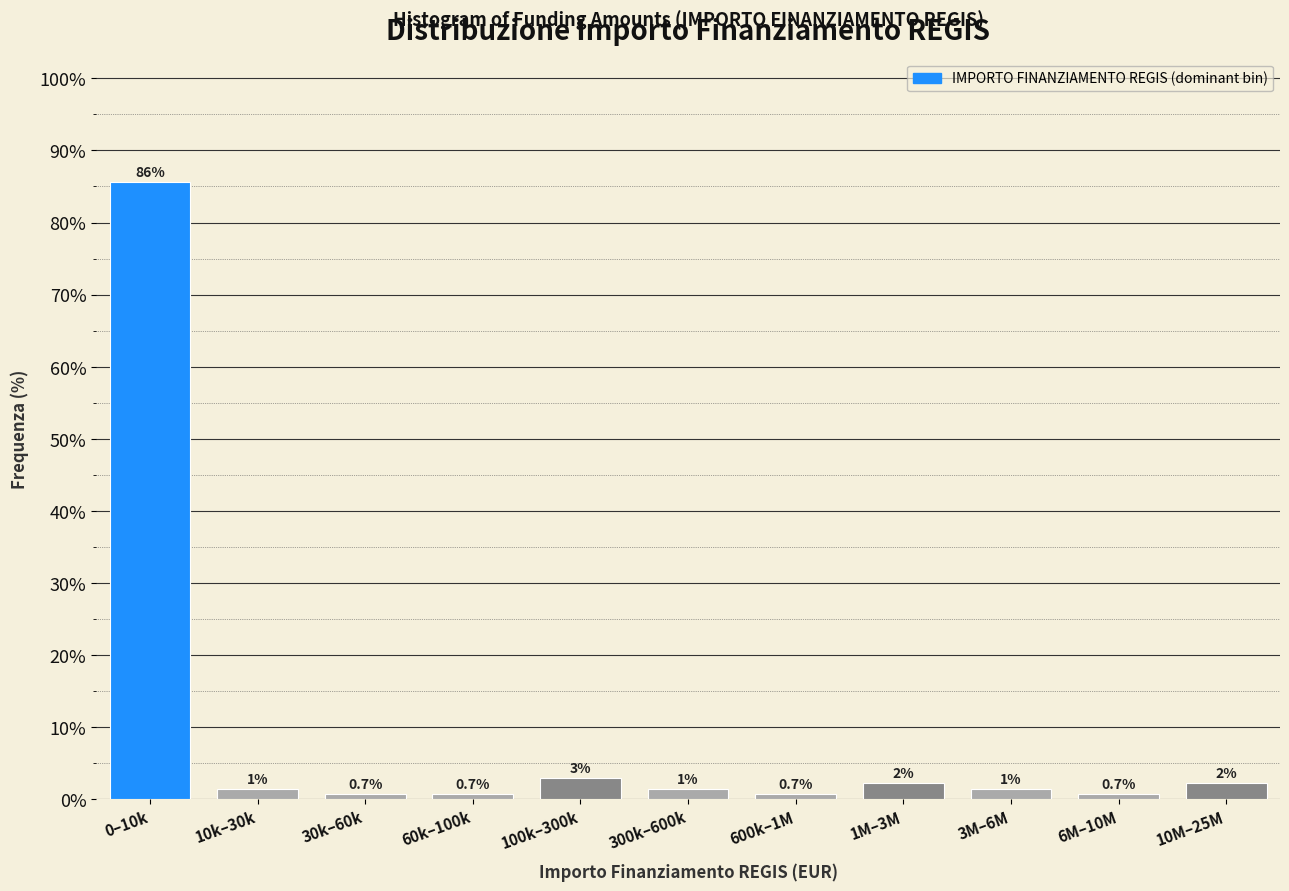

Are the bars horizontal?

No